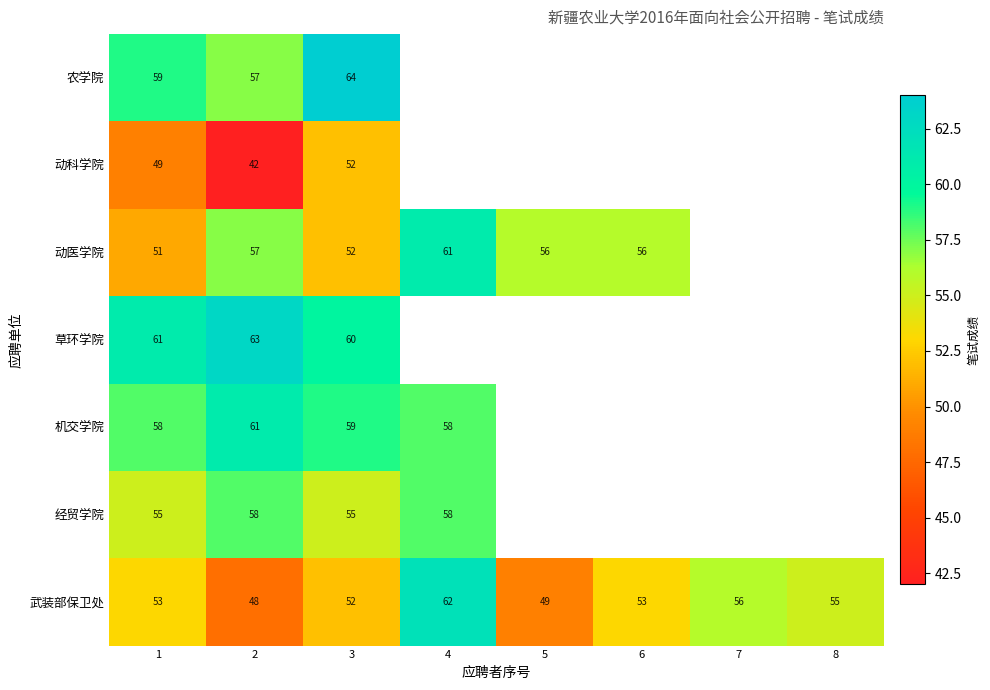

The value of 机交学院 at 2 is 61. True or false?

True